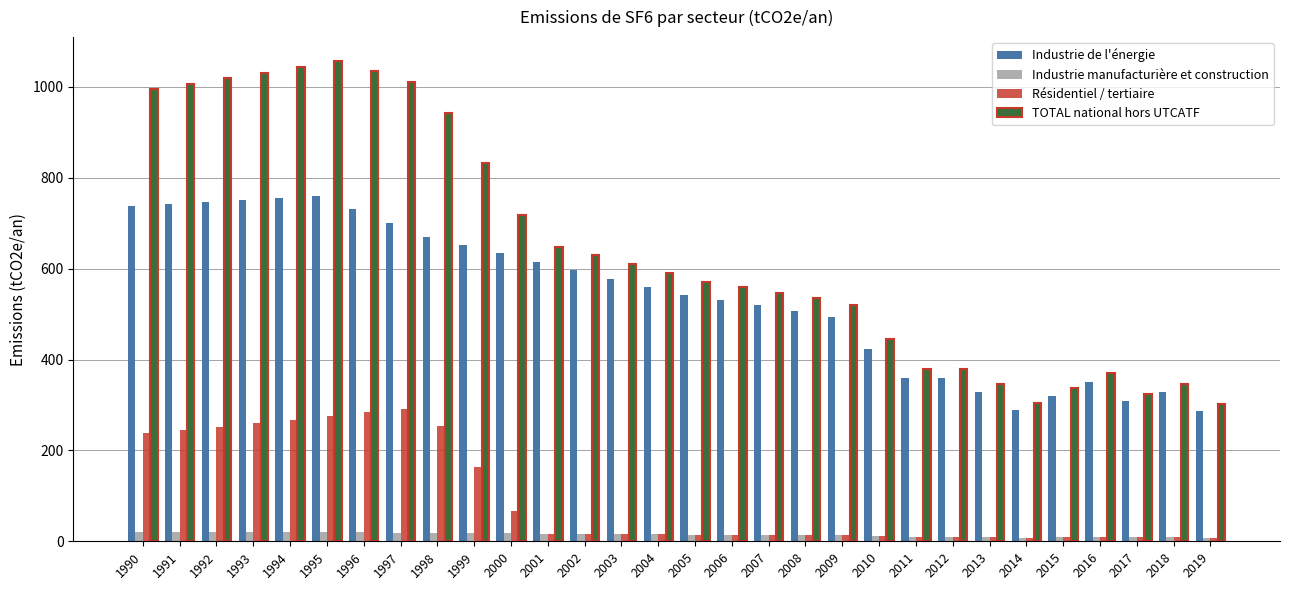

What is the highest value of the TOTAL national hors UTCATF series?

1056.9